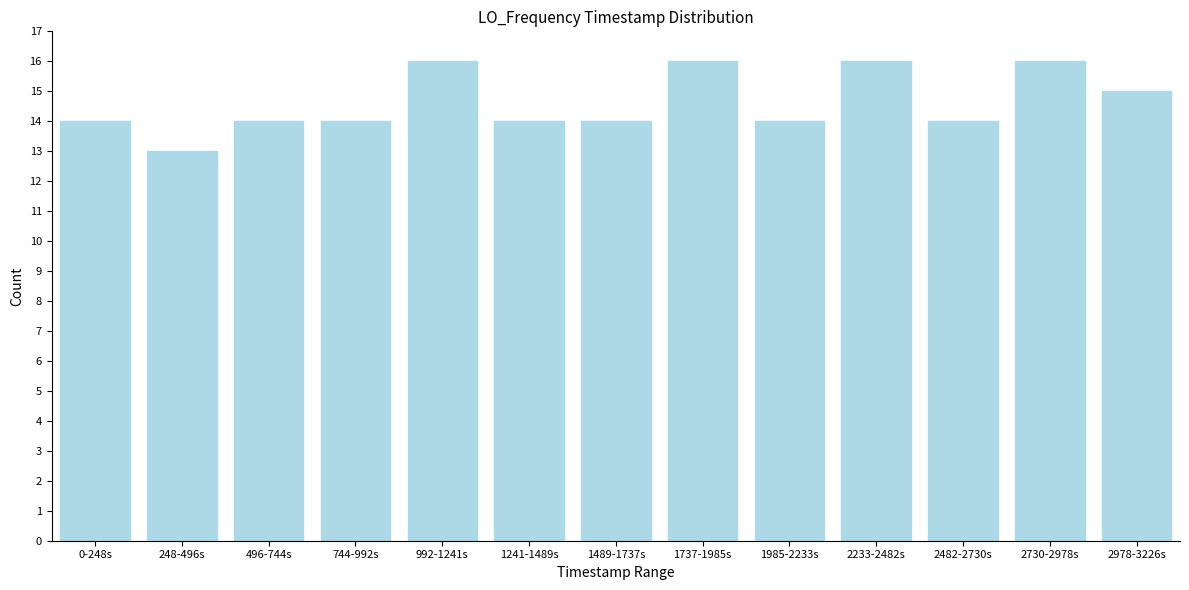

Reading left to right, list all the values displayed in this chart.

14	13	14	14	16	14	14	16	14	16	14	16	15